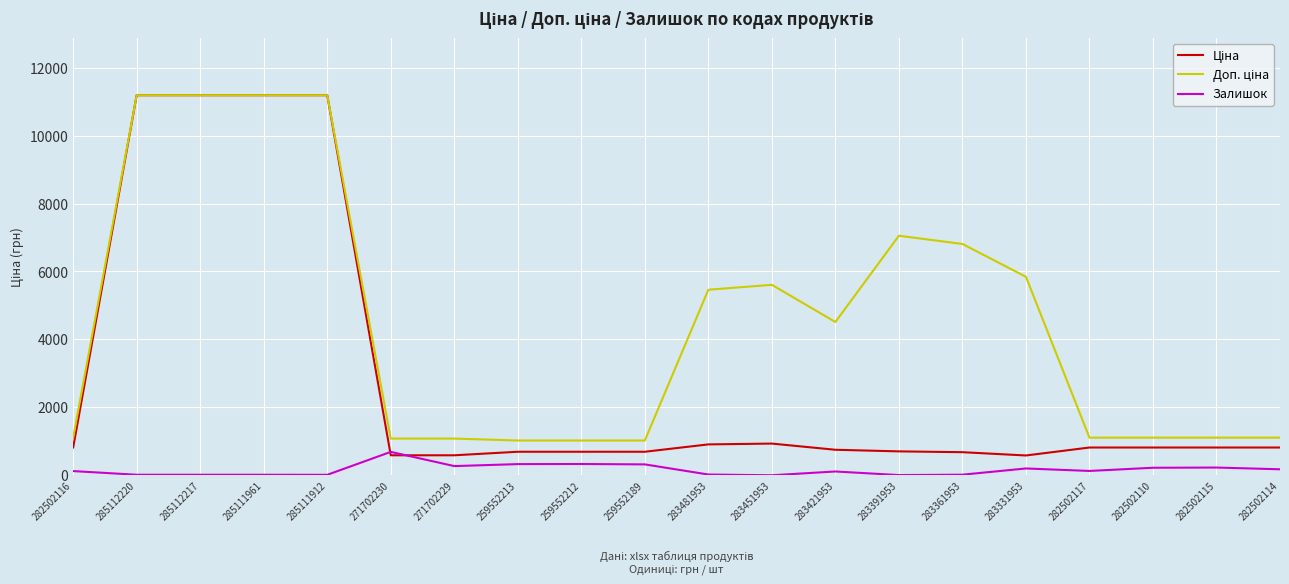

What is the maximum value for Залишок?

690.0